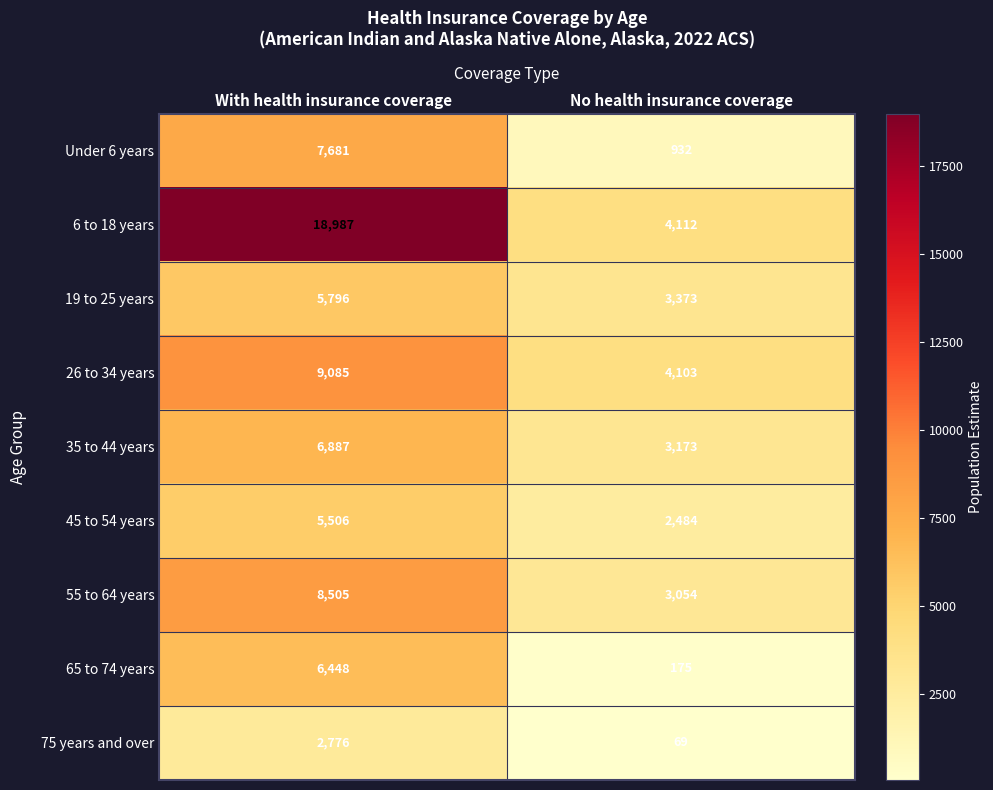

At No health insurance coverage, list the series in order from largest to smallest.

6 to 18 years, 26 to 34 years, 19 to 25 years, 35 to 44 years, 55 to 64 years, 45 to 54 years, Under 6 years, 65 to 74 years, 75 years and over